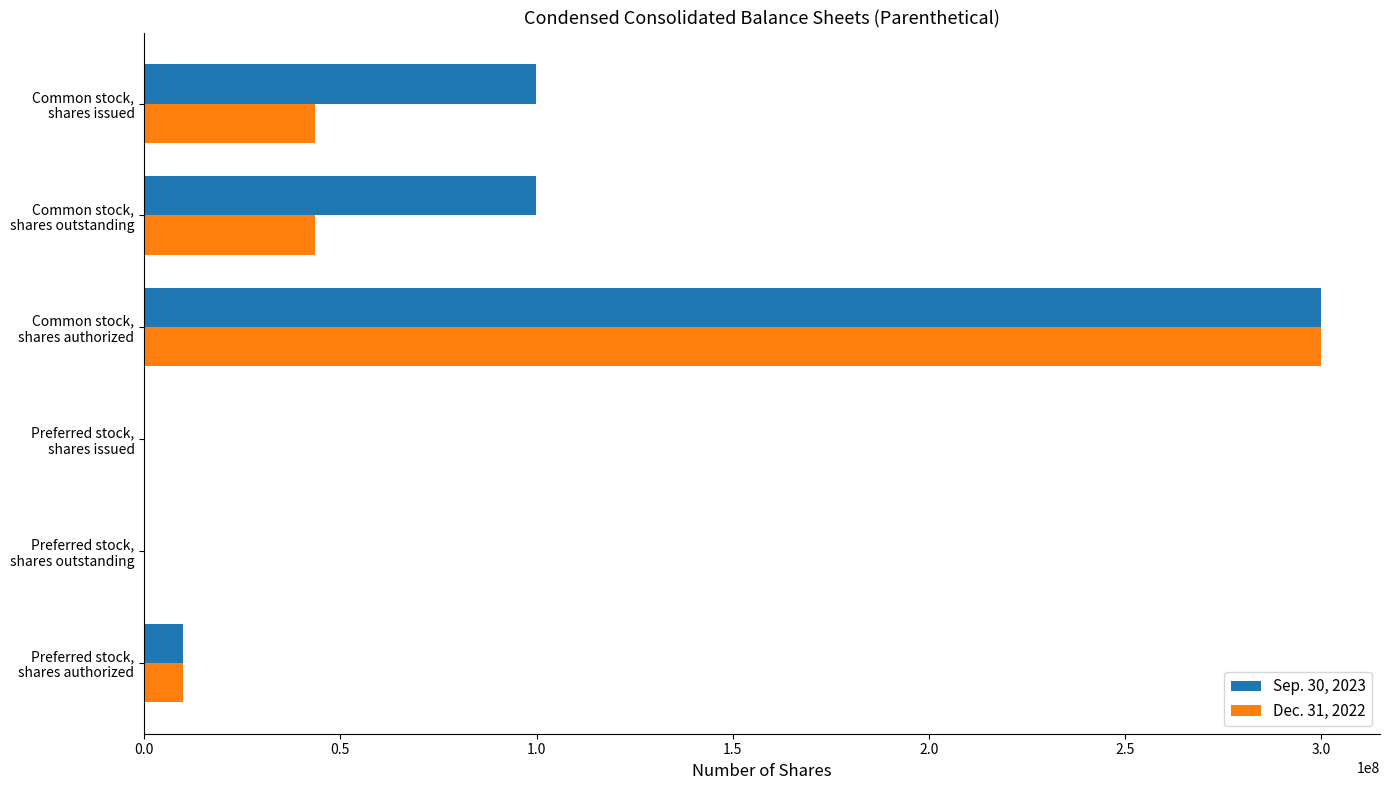

Which series has the largest total across all categories?

Sep. 30, 2023